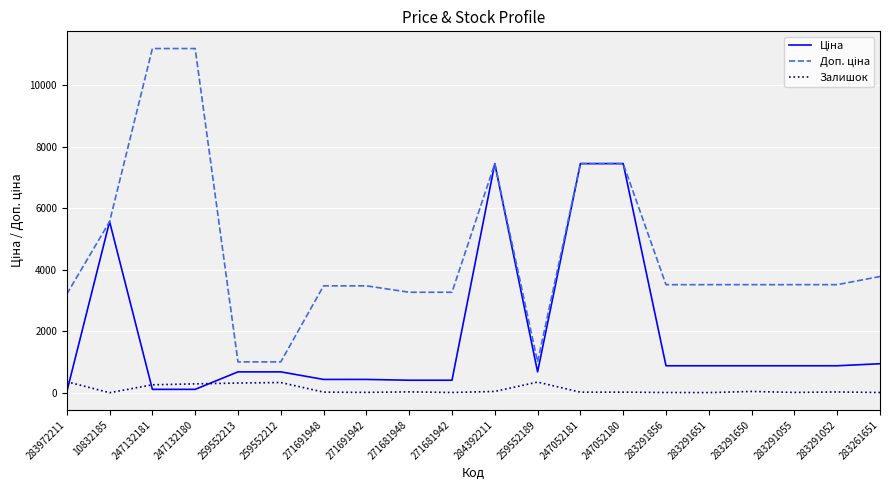

The value of Залишок at 259552212 is 334.0. True or false?

True